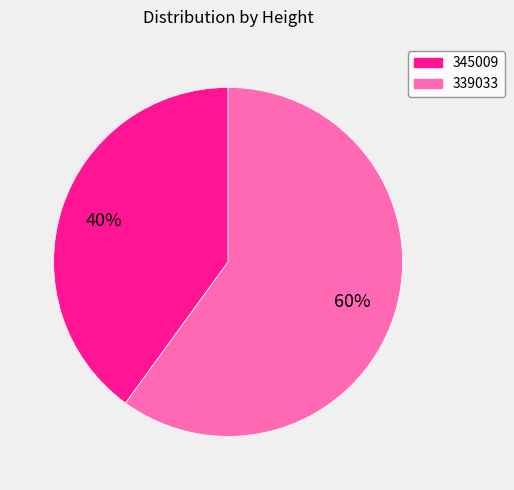

To the nearest percent, what is the difference between the largest and smallest slice percentages?

20%